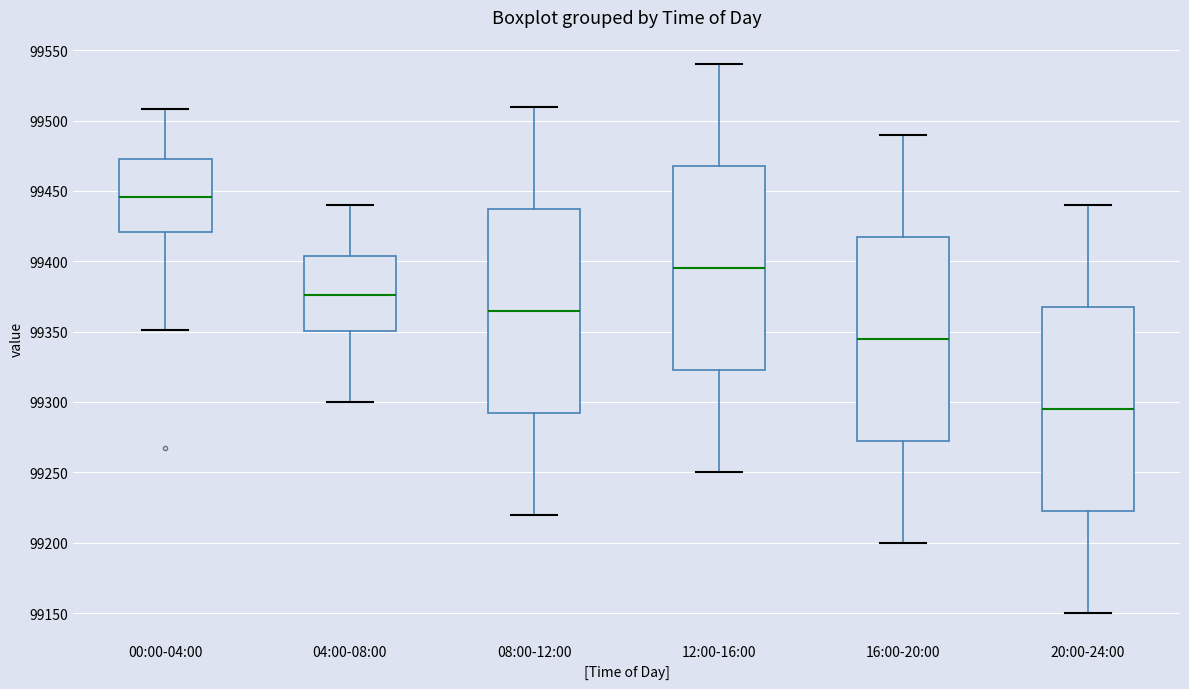

Reading left to right, transcribe this box plot: for each box, give where its median line is, the range the box spans, and where its two whiskers end, as read against the y-axis. The values are not printed on the chart, so give them approximately, as read against the axis.

00:00-04:00: median 99445, box 99420 to 99475, whiskers 99350 to 99510
04:00-08:00: median 99375, box 99350 to 99405, whiskers 99300 to 99440
08:00-12:00: median 99365, box 99295 to 99440, whiskers 99220 to 99510
12:00-16:00: median 99395, box 99325 to 99470, whiskers 99250 to 99540
16:00-20:00: median 99345, box 99275 to 99420, whiskers 99200 to 99490
20:00-24:00: median 99295, box 99225 to 99370, whiskers 99150 to 99440